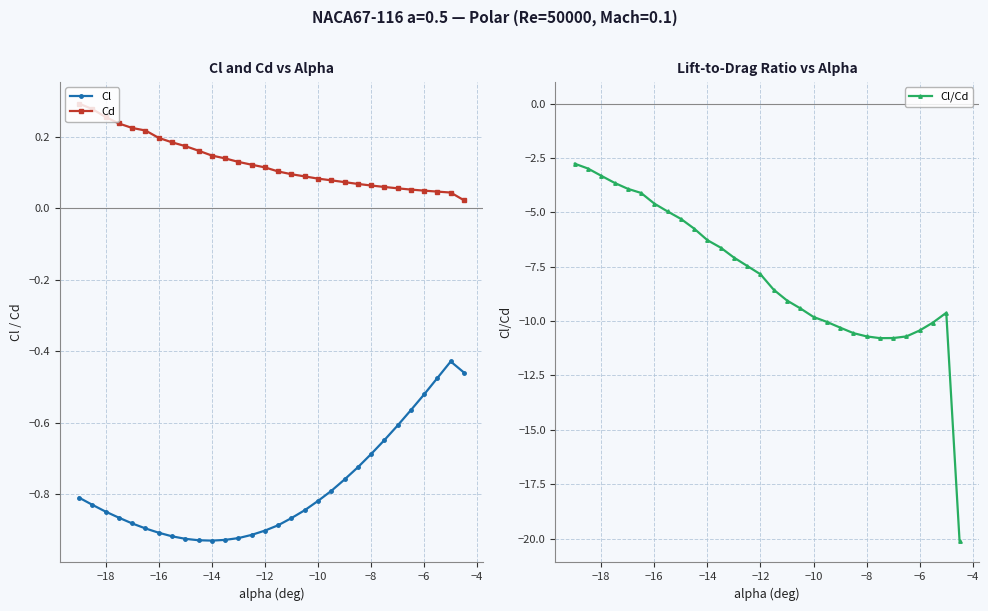

What is the difference between the maximum and second lowest values in the Cl/Cd series?

8.0